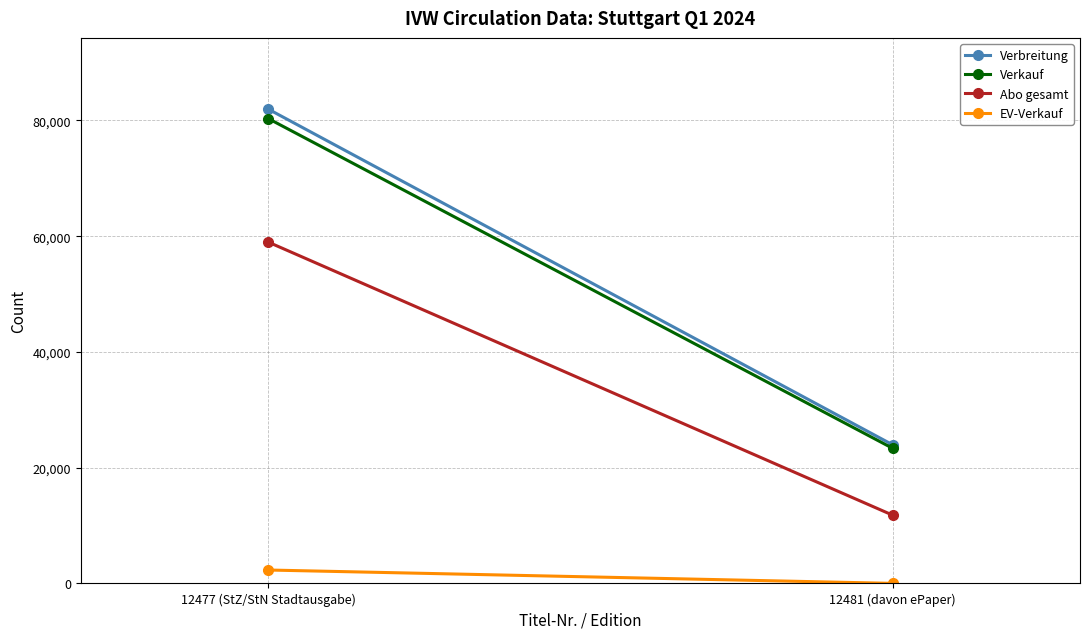

True or false: EV-Verkauf has a value of 4 at 12481 (davon ePaper).

False